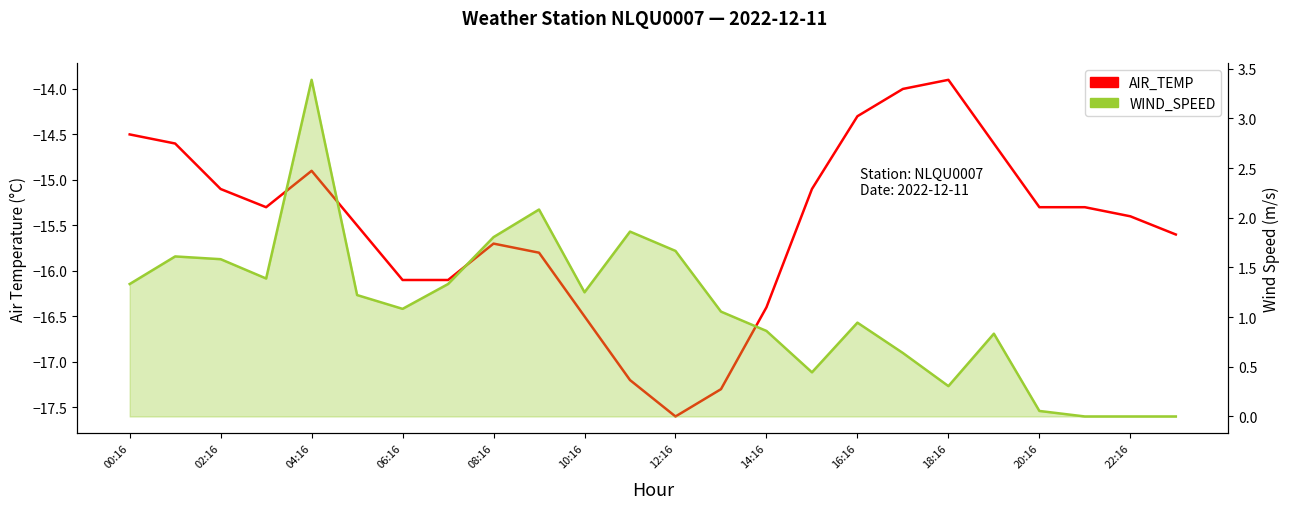

How many positive values does the WIND_SPEED series have?

21